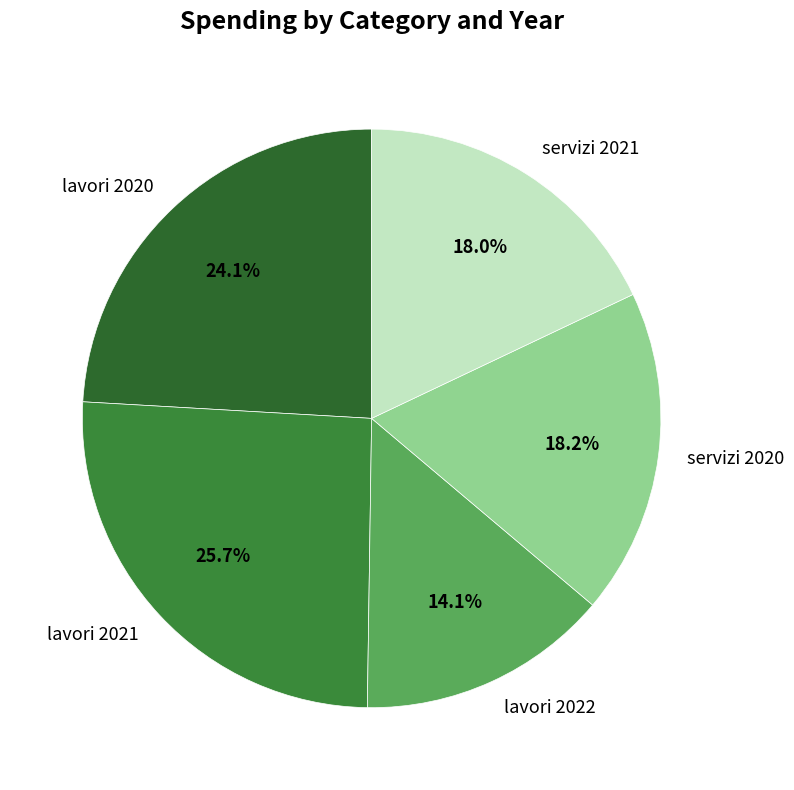

What is the largest slice in the pie chart?

lavori 2021